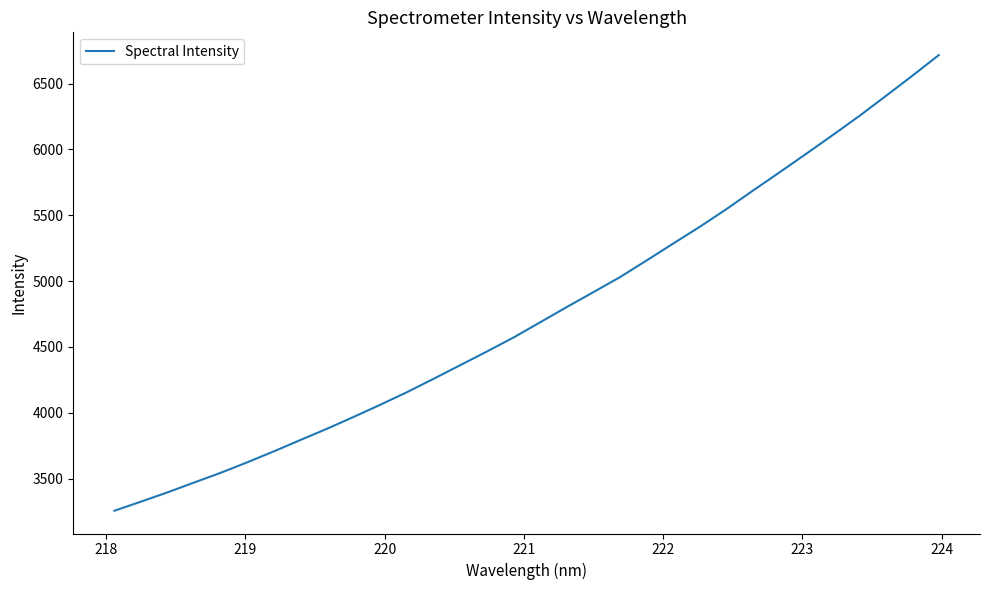

What is the sum of all values?

152187.9